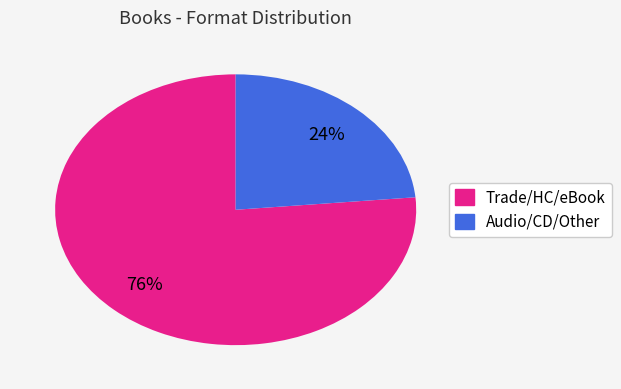

Is there any slice that represents more than half of the pie?

Yes